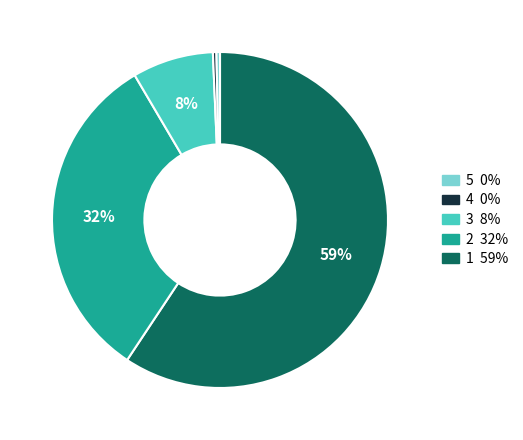

How many slices are in this pie chart?

5